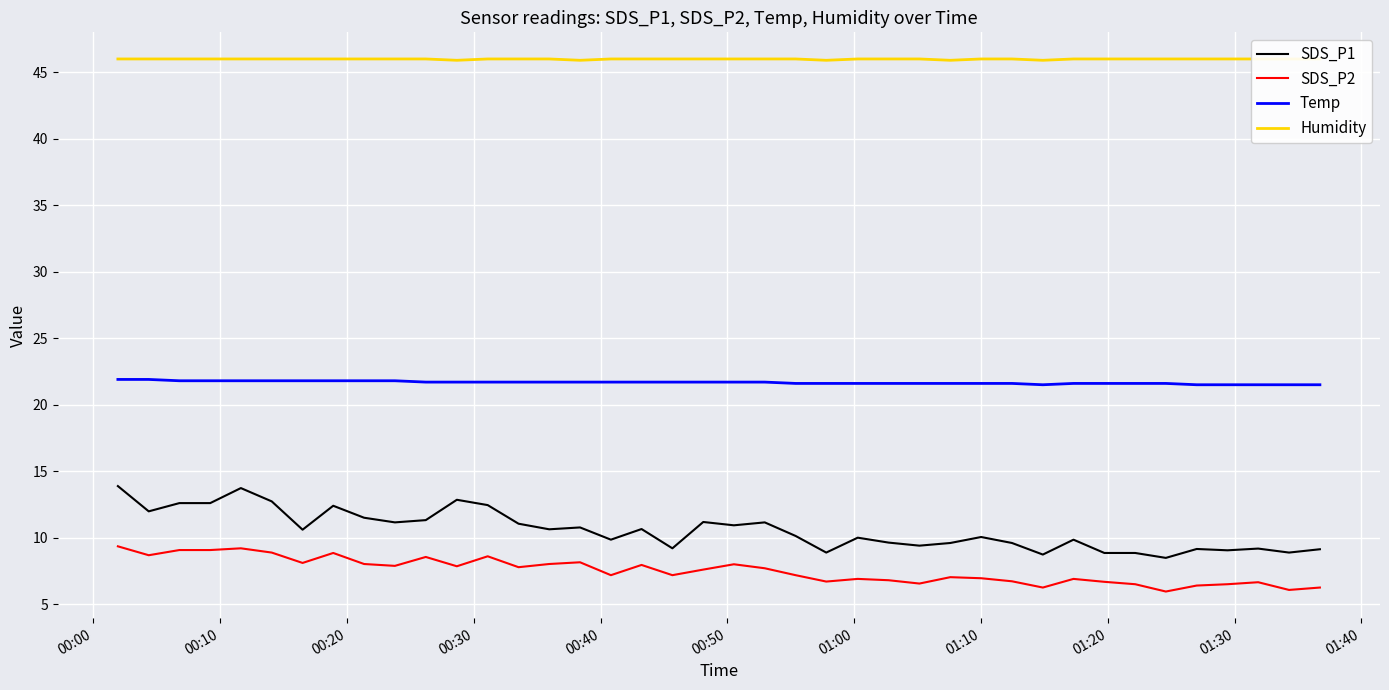

How many lines are shown in the chart?

4